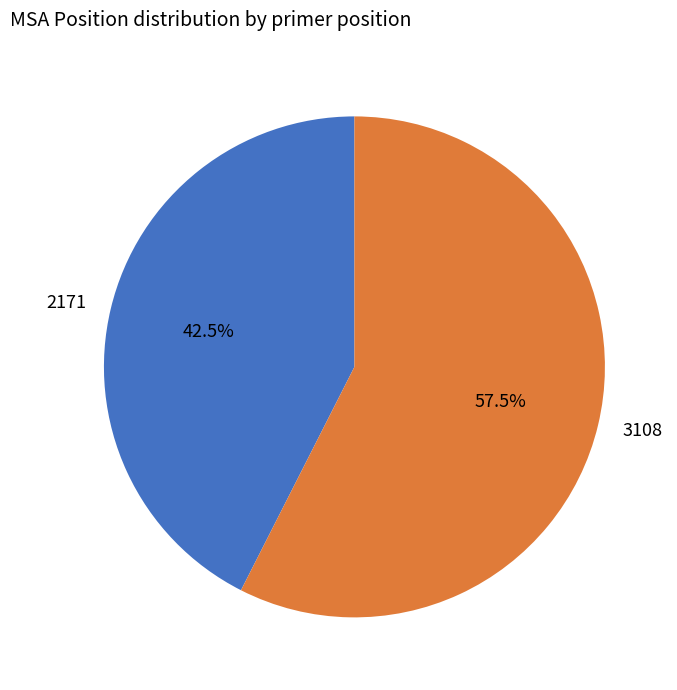

What is the smallest slice in the pie chart?

2171